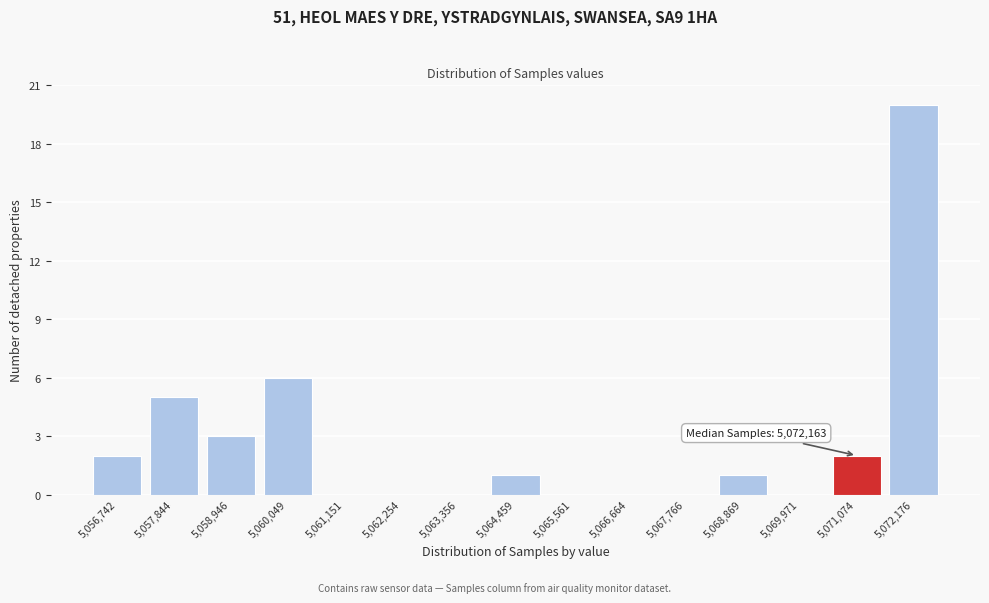

Reading left to right, transcribe all the data shown in this chart.

5,056,742=2	5,057,844=5	5,058,946=3	5,060,049=6	5,061,151=0	5,062,254=0	5,063,356=0	5,064,459=1	5,065,561=0	5,066,664=0	5,067,766=0	5,068,869=1	5,069,971=0	5,071,074=2	5,072,176=20